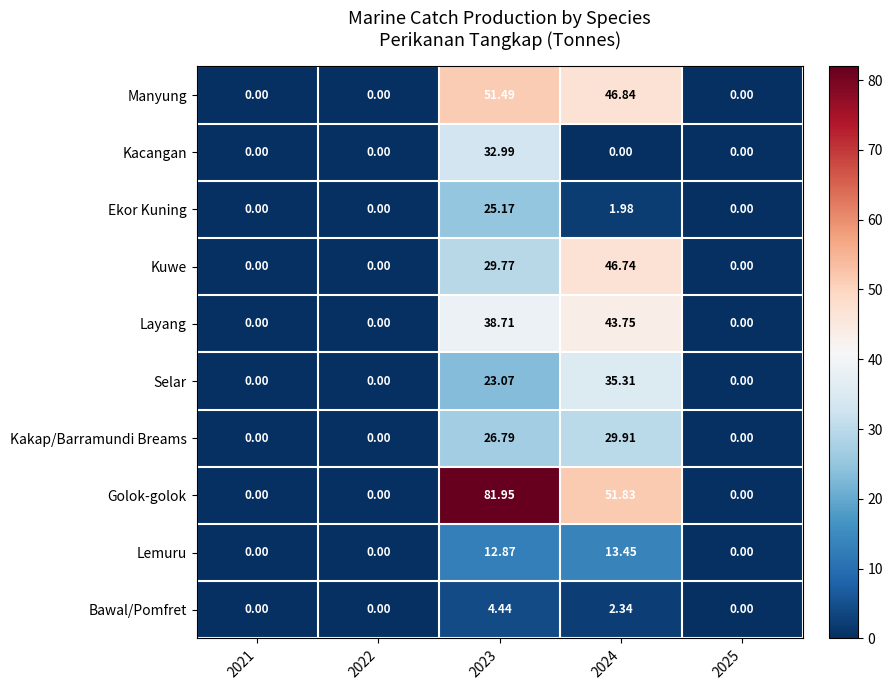

At which category is the sum across all series the highest?

2023